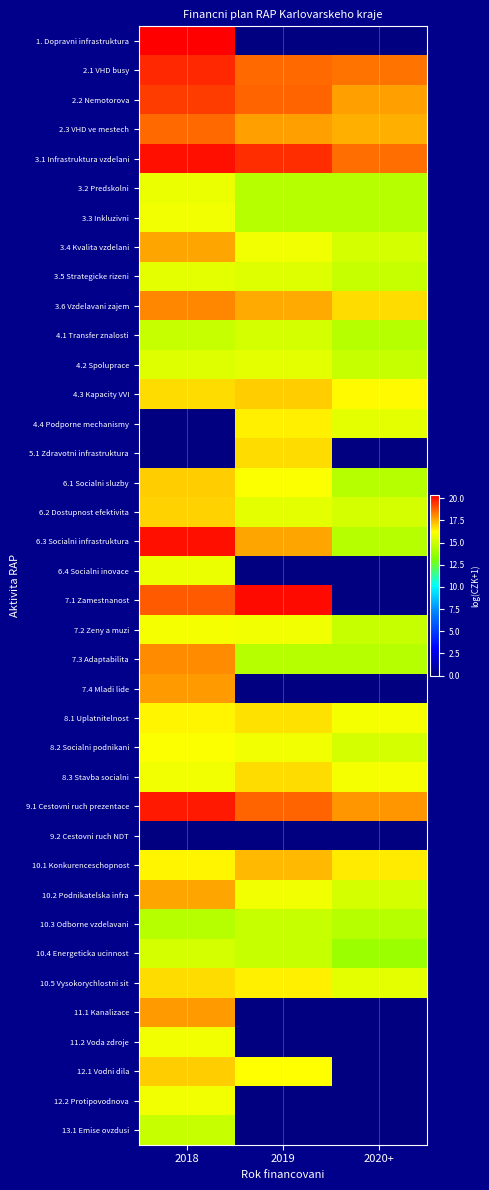

Which series has the largest range (max minus min)?

1. Dopravni infrastruktura